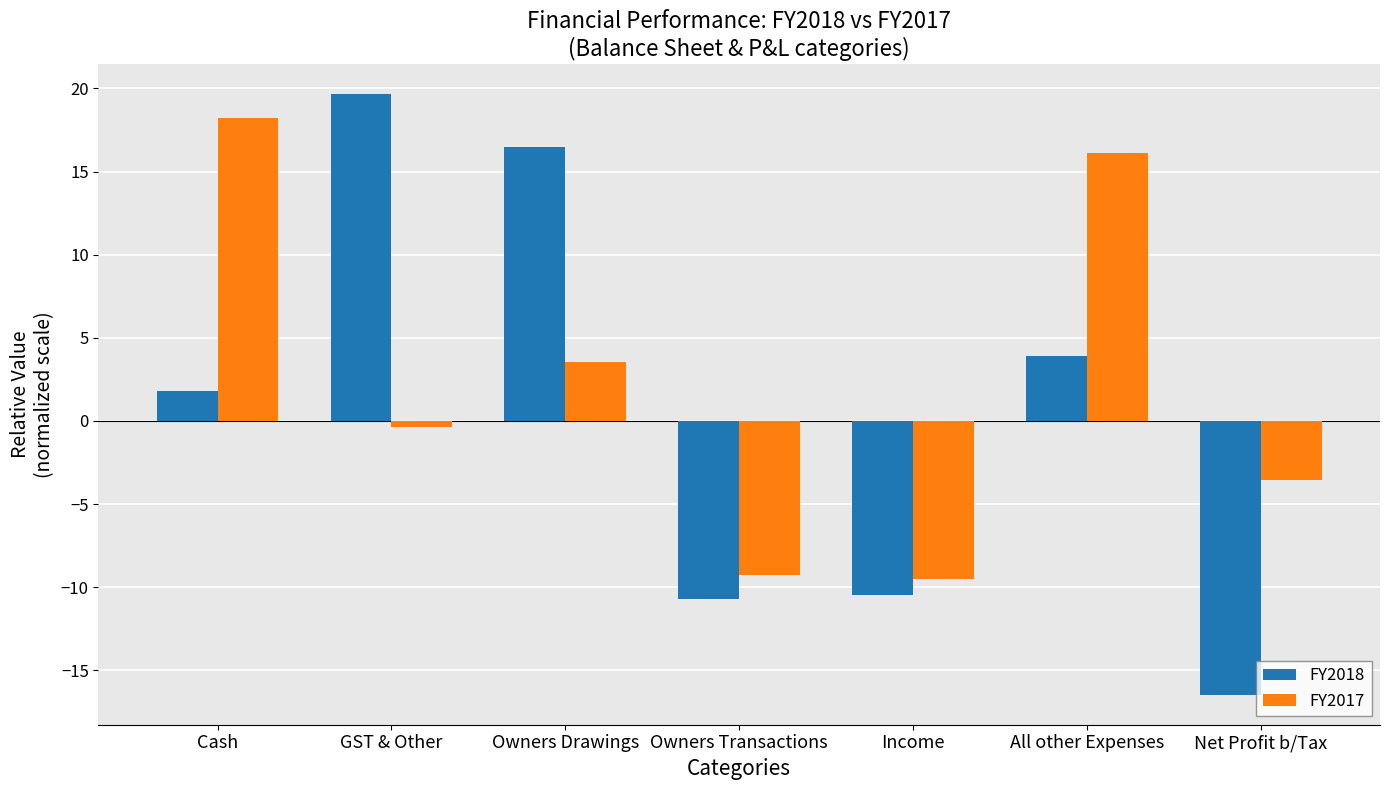

How many categories are shown in the chart?

7